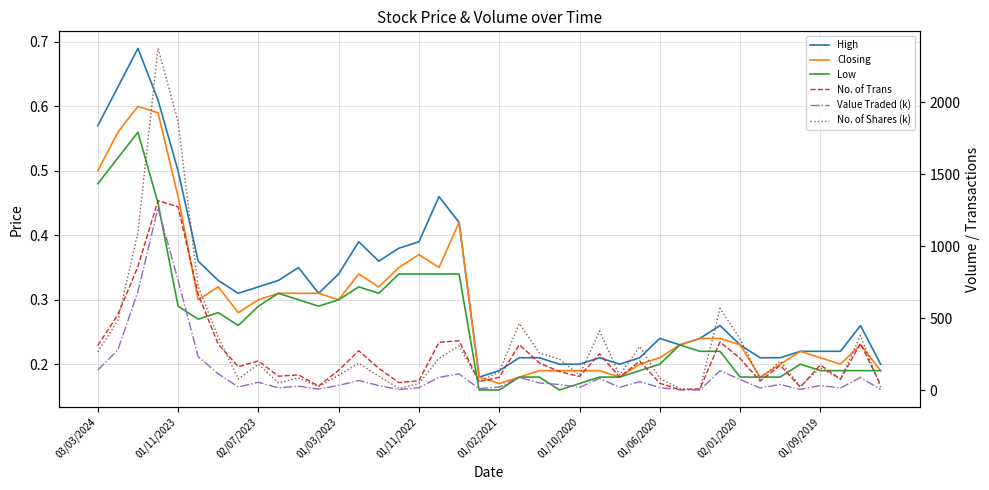

True or false: Low and High cross at least once.

False